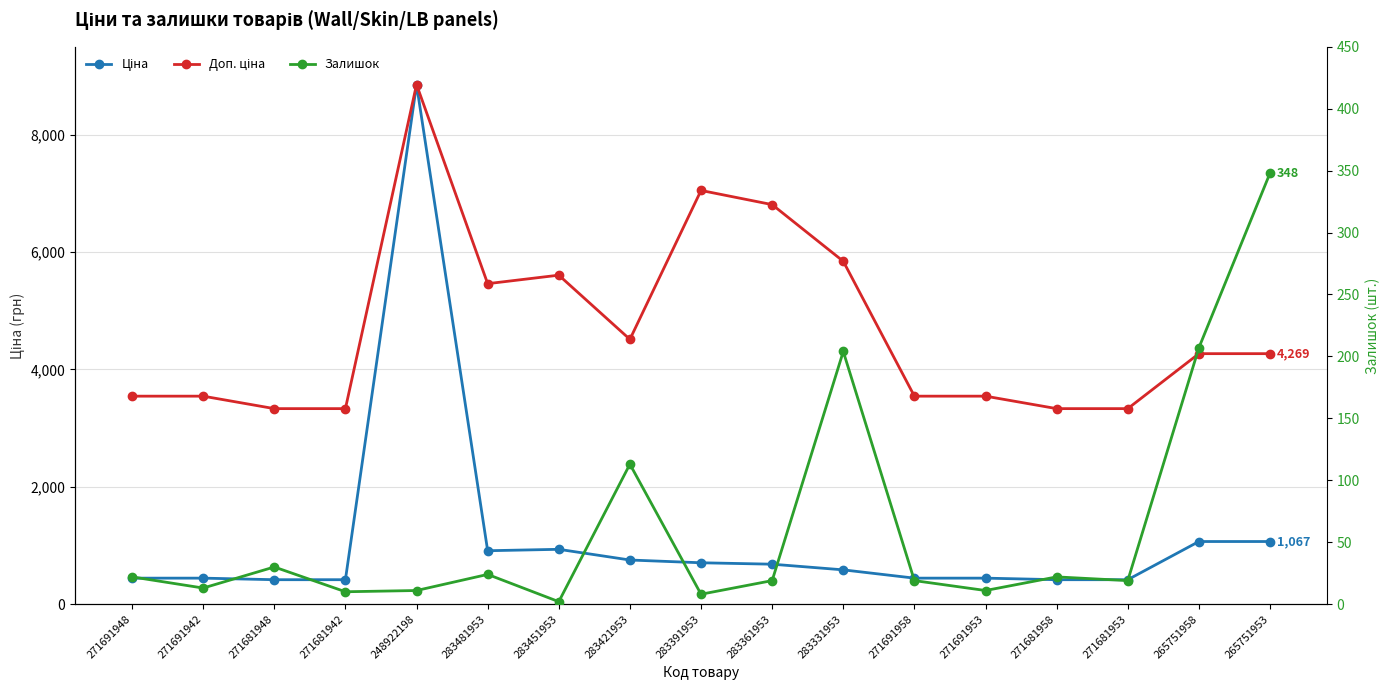

What is the total value across all series at 283391953?

7764.4